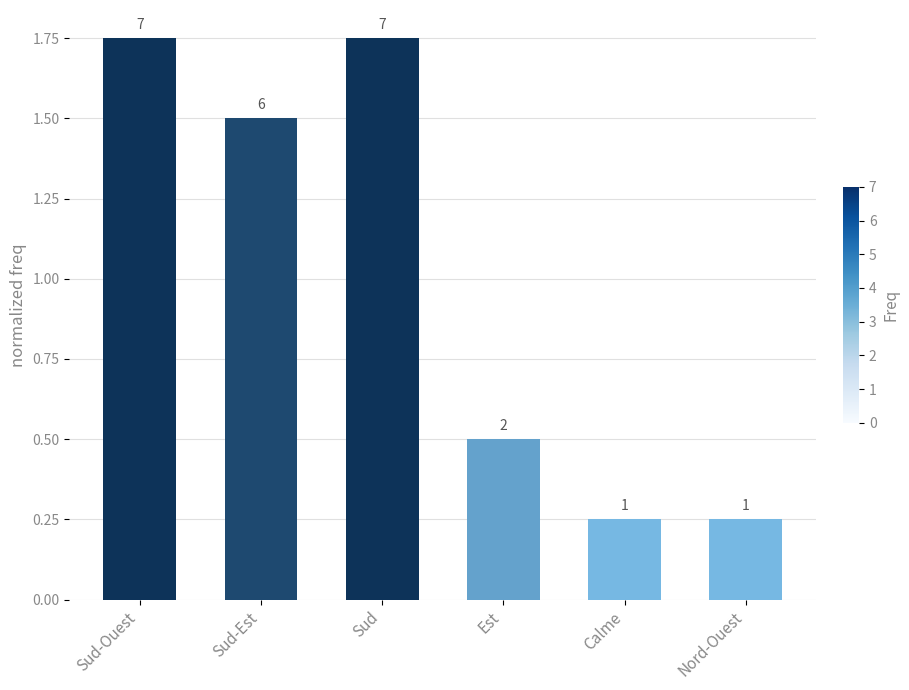

Are the bars horizontal?

No